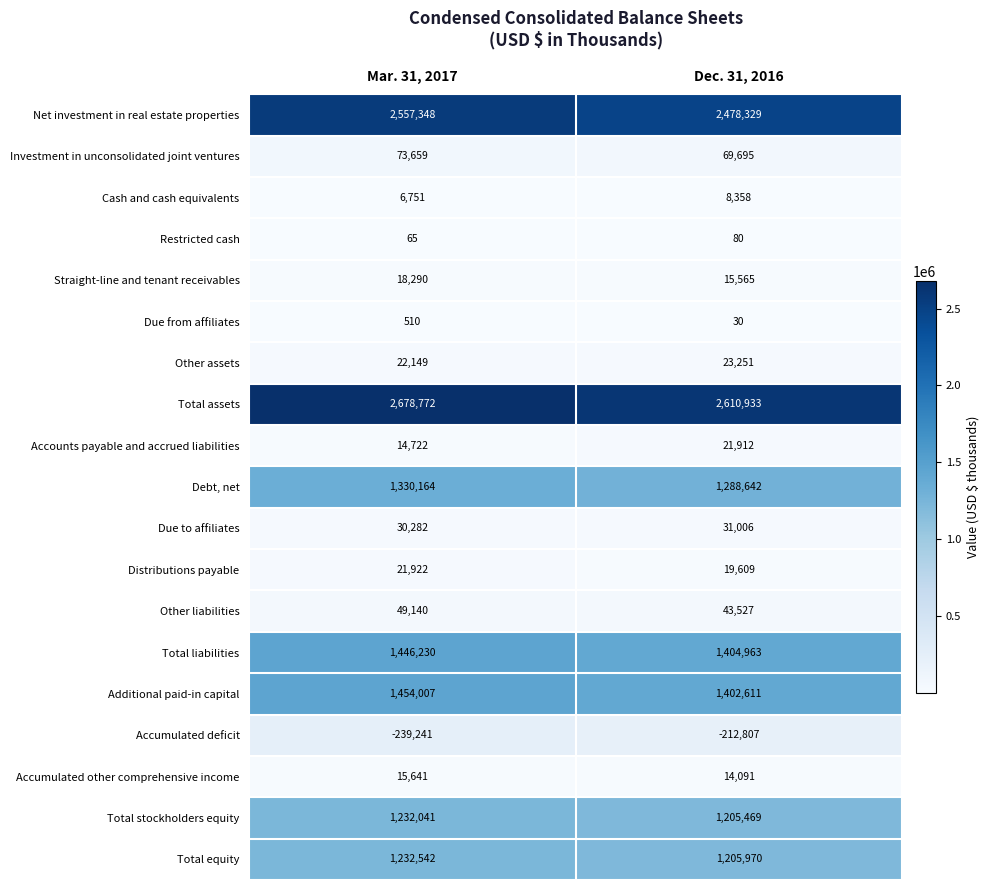

Is it true that Accounts payable and accrued liabilities equals 25377 at Mar. 31, 2017?

False